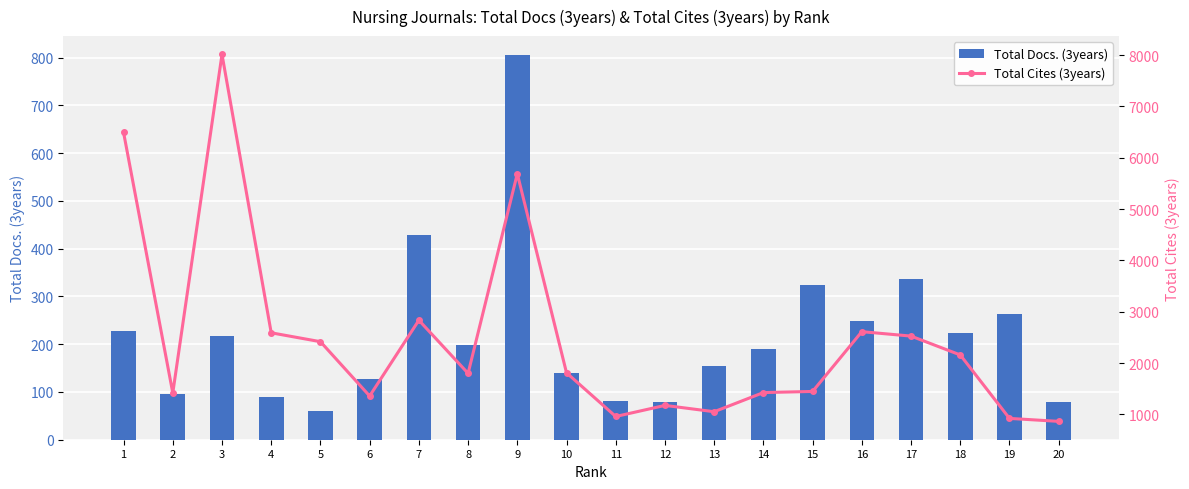

Reading left to right, list all the values displayed in this chart.

Total Docs. (3years): 1=228	2=96	3=218	4=90	5=61	6=128	7=428	8=198	9=805	10=139	11=82	12=78	13=154	14=189	15=324	16=248	17=336	18=223	19=264	20=78
Total Cites (3years): 1=6492	2=1419	3=8011	4=2590	5=2417	6=1359	7=2835	8=1800	9=5688	10=1811	11=960	12=1176	13=1053	14=1426	15=1448	16=2612	17=2526	18=2159	19=923	20=865